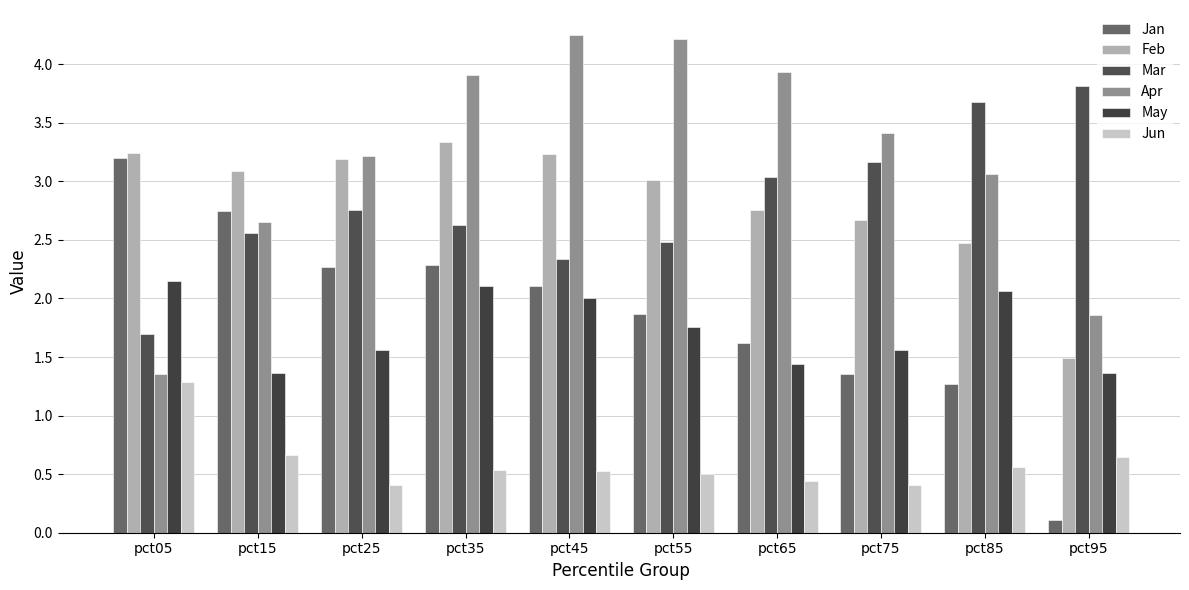

How many groups of bars are there?

10